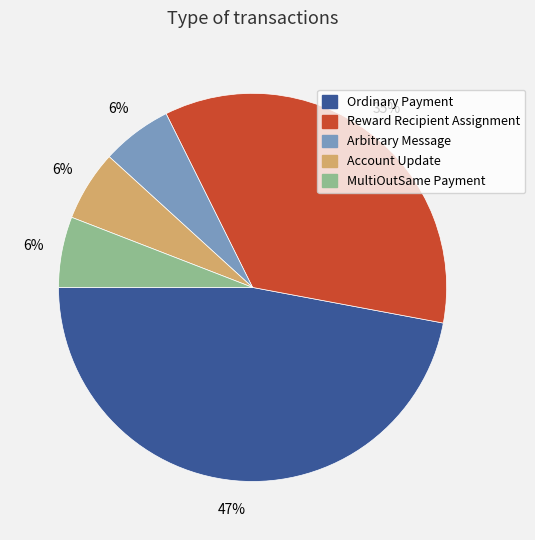

The Account Update slice represents 1% of the pie. True or false?

False